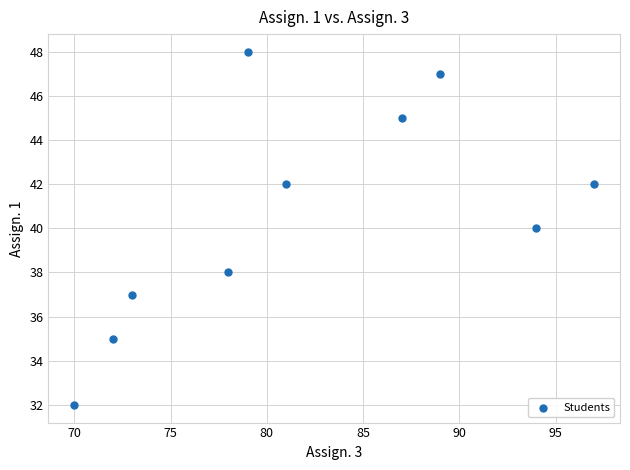

What is the average X value?

82